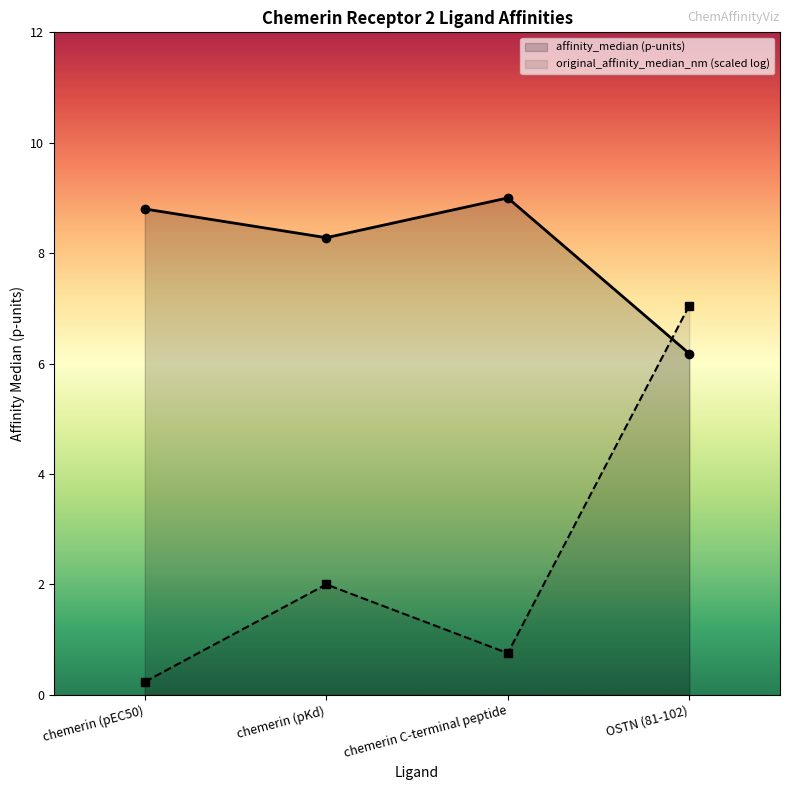

What is the value of the affinity_median (p-units) point at the 1st from the left?

8.8